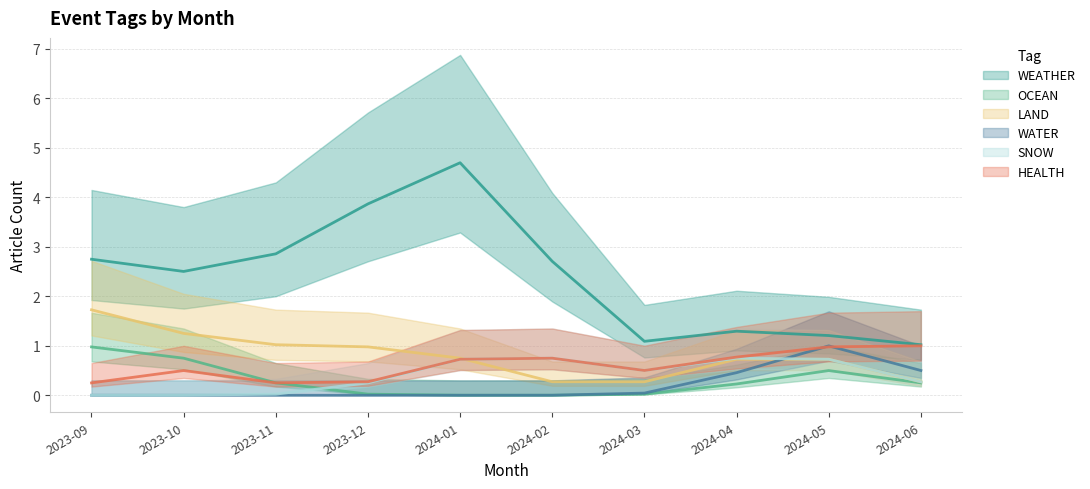

Does the chart have visible grid lines?

Yes